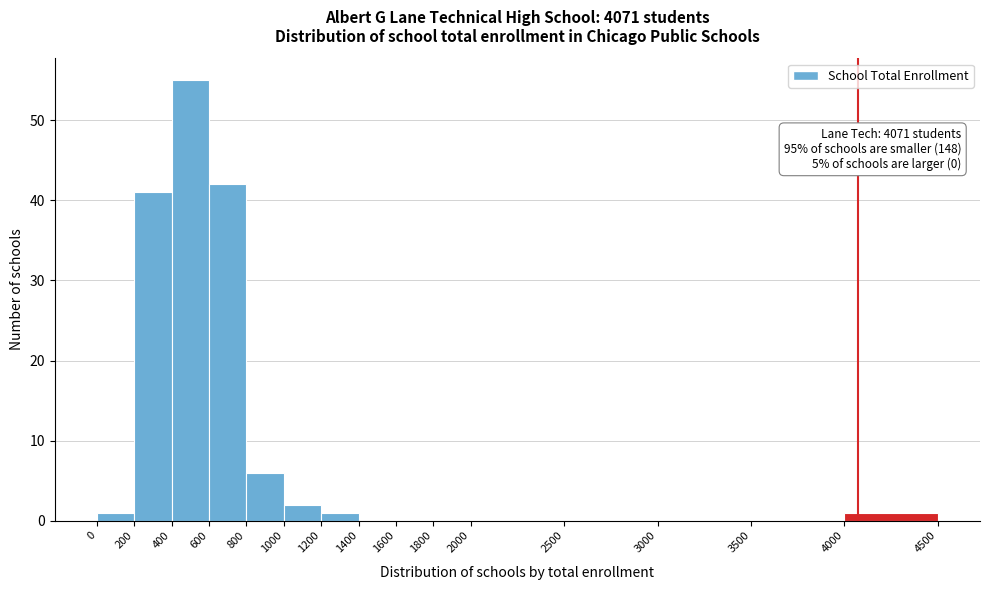

Which range on the x-axis has the tallest bar?

400 to 600